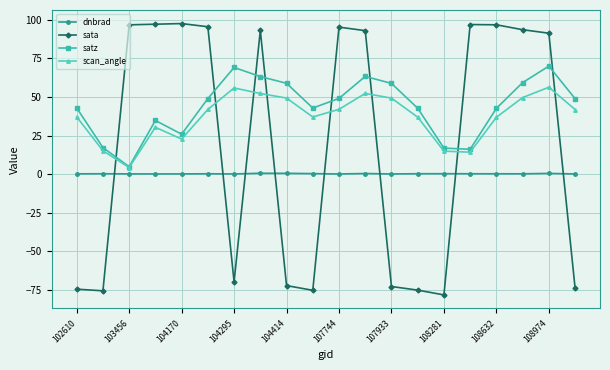

True or false: scan_angle and dnbrad cross at least once.

False